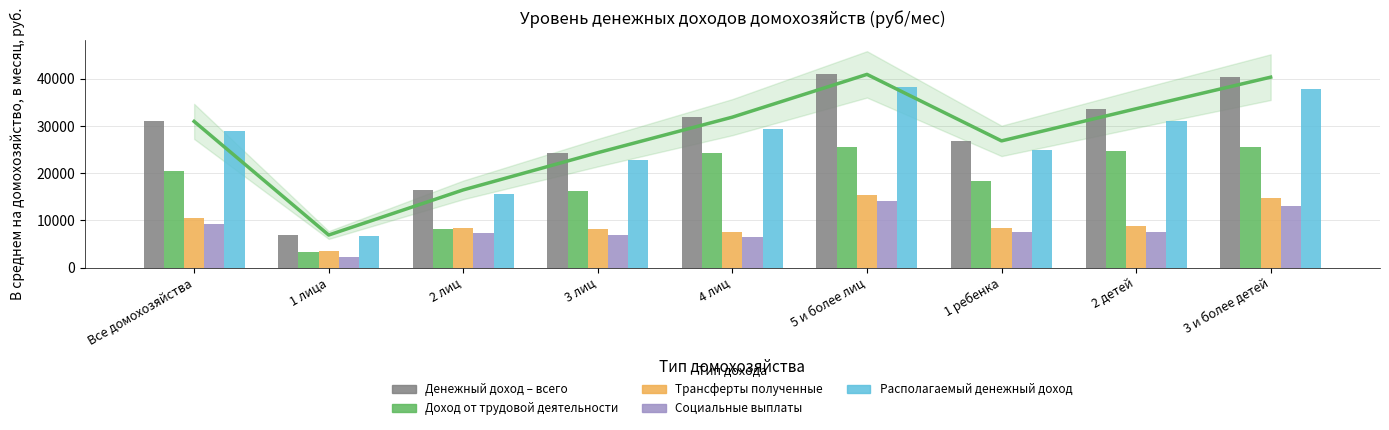

Is the value of Доход от трудовой деятельности at 1 ребенка greater than the value of Денежный доход – всего at 2 детей?

No